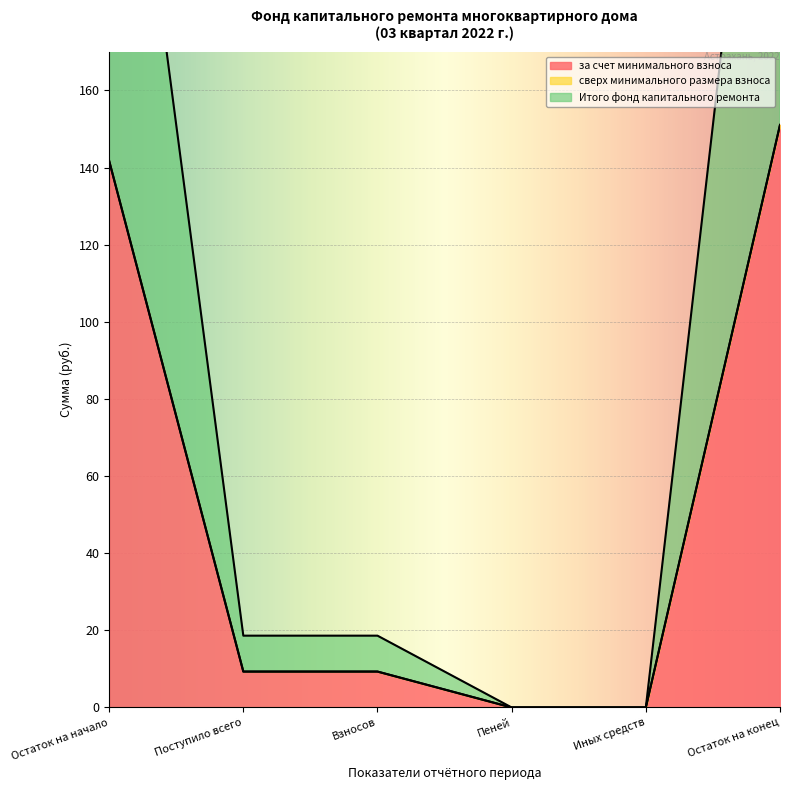

How many data points in Итого фонд капитального ремонта are less than 9?

2